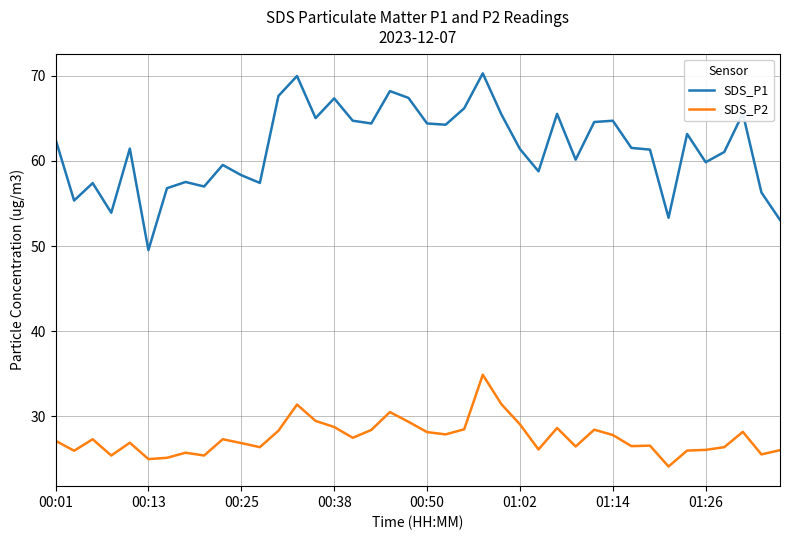

Which series has the largest total across all categories?

SDS_P1